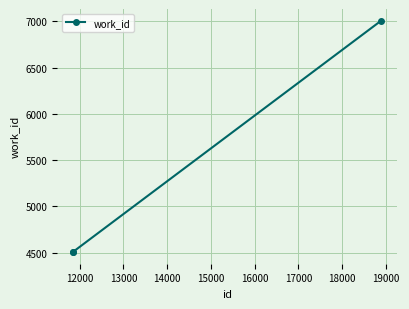

What is the value of the 2nd point from the left?

4508